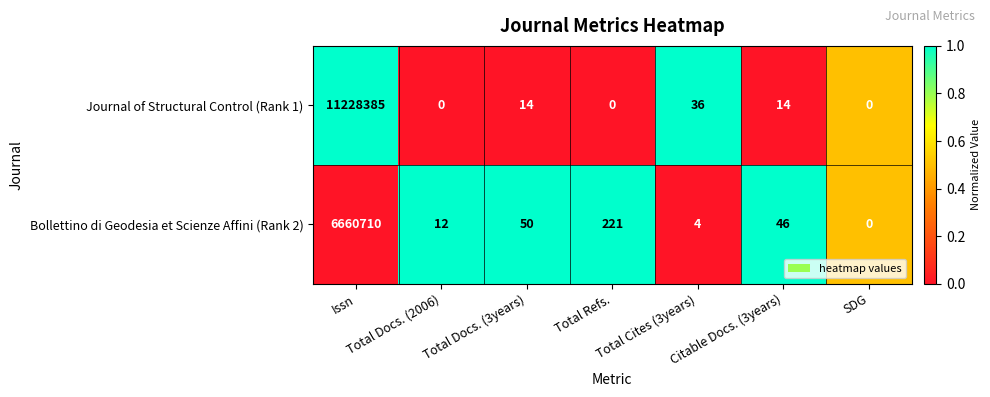

What is the approximate value of Bollettino di Geodesia et Scienze Affini (Rank 2) at Citable Docs. (3years)?

46